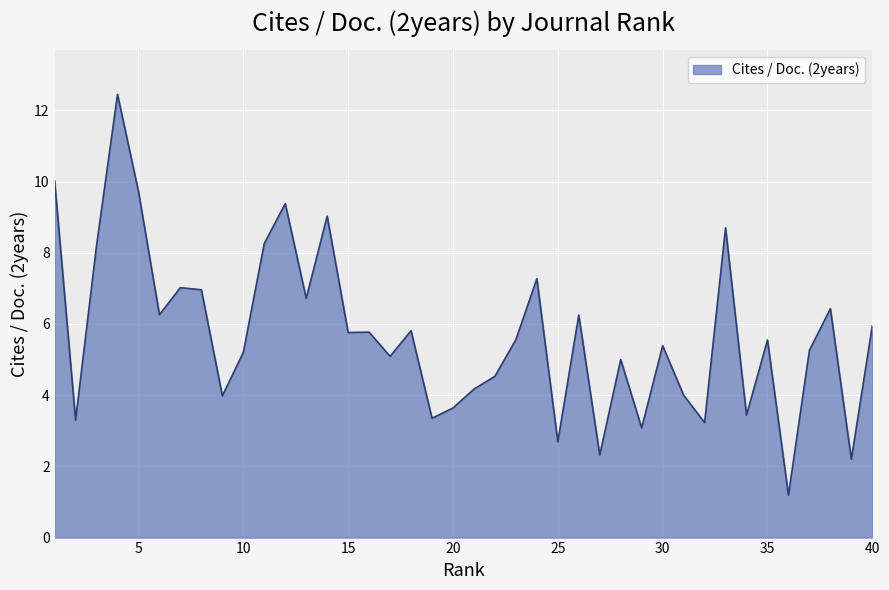

What is the minimum value shown in the chart?

1.2